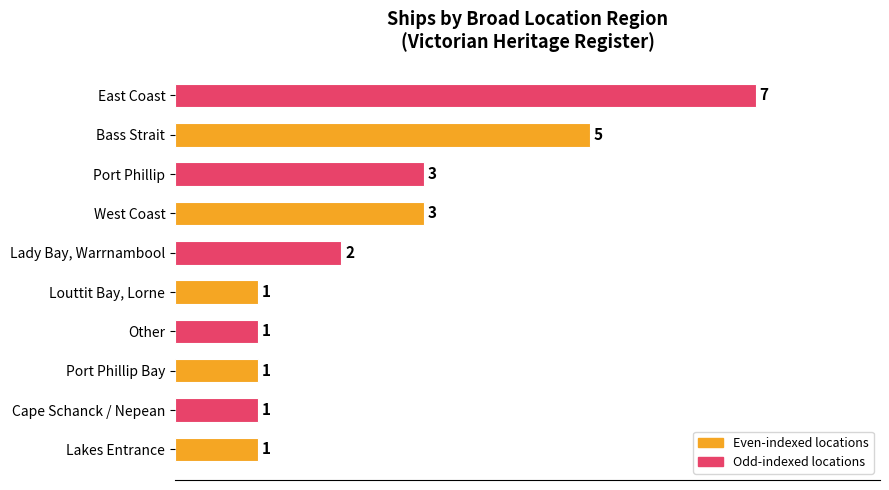

Reading top to bottom, extract all data points from this chart.

7	5	3	3	2	1	1	1	1	1